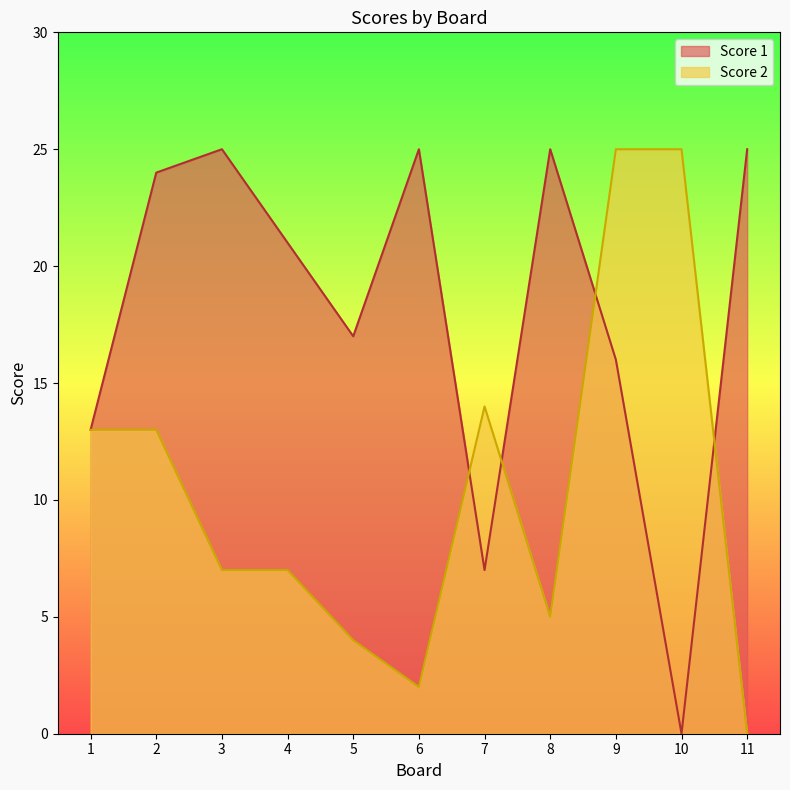

Read the Score 1 value at 6, to the nearest 10.

20